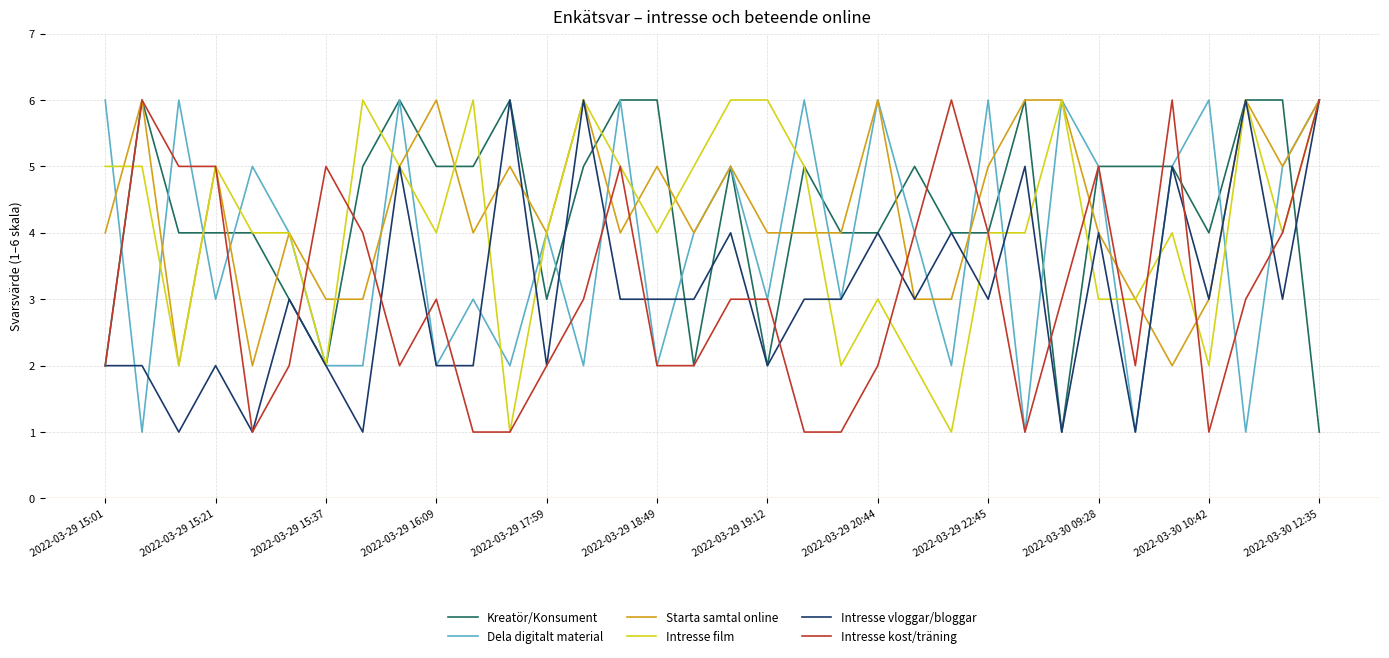

In Intresse vloggar/bloggar, how many points are higher than both neighbors (excluding endpoints)?

12